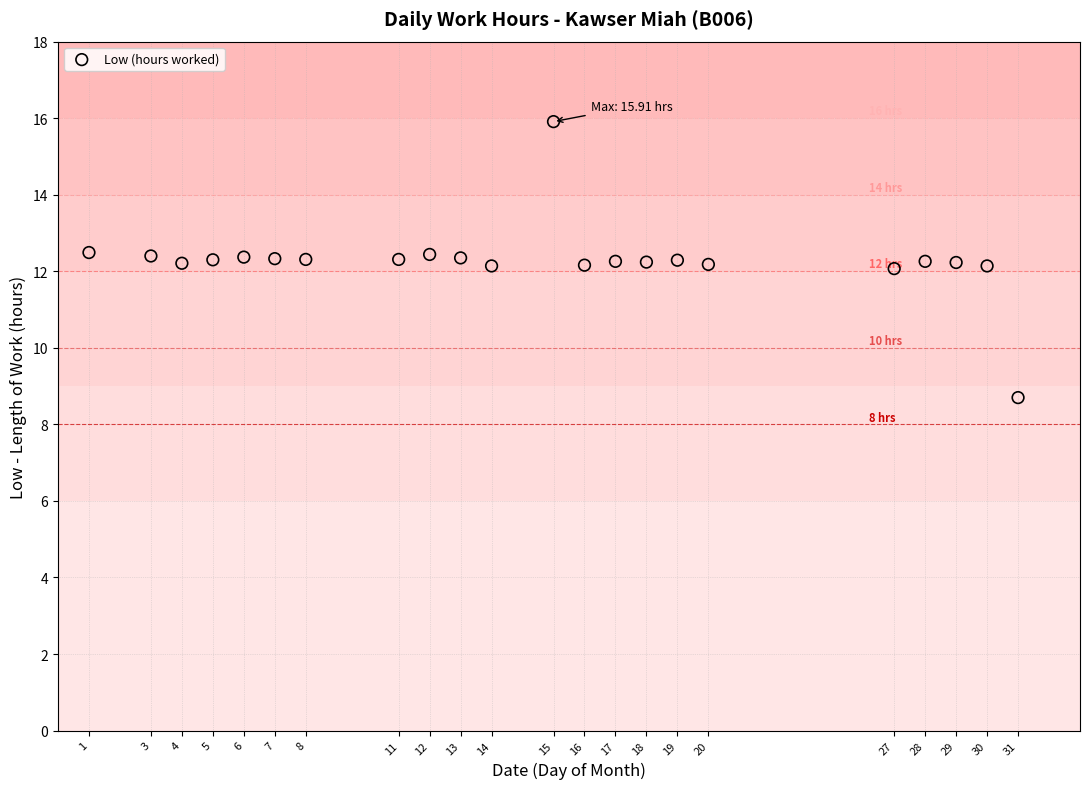

What is the range of X values (max minus min)?

30.0